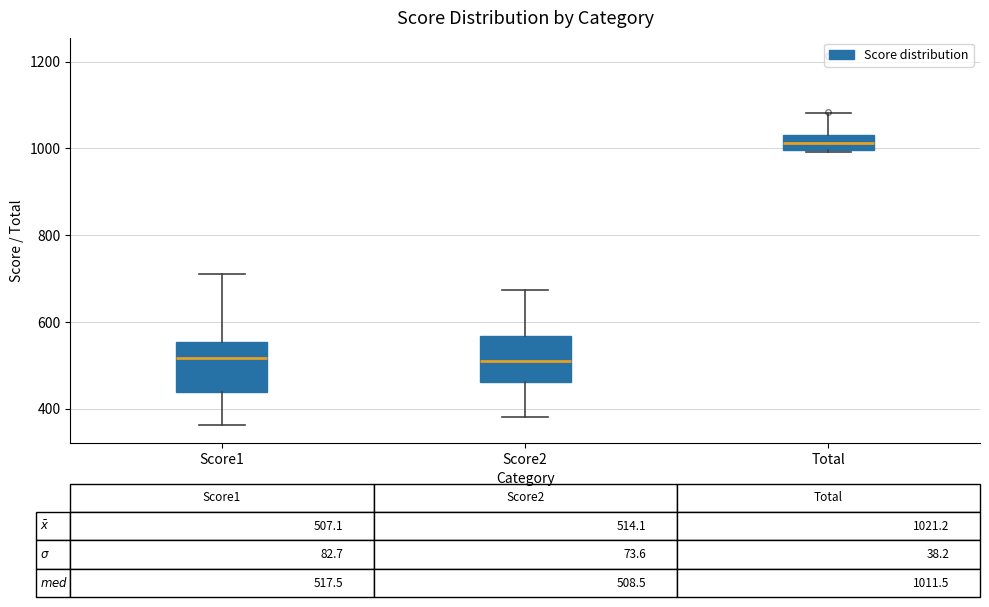

Which box has the highest median line?

Total